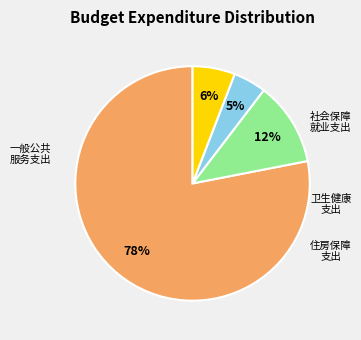

Is there any slice that represents more than half of the pie?

Yes